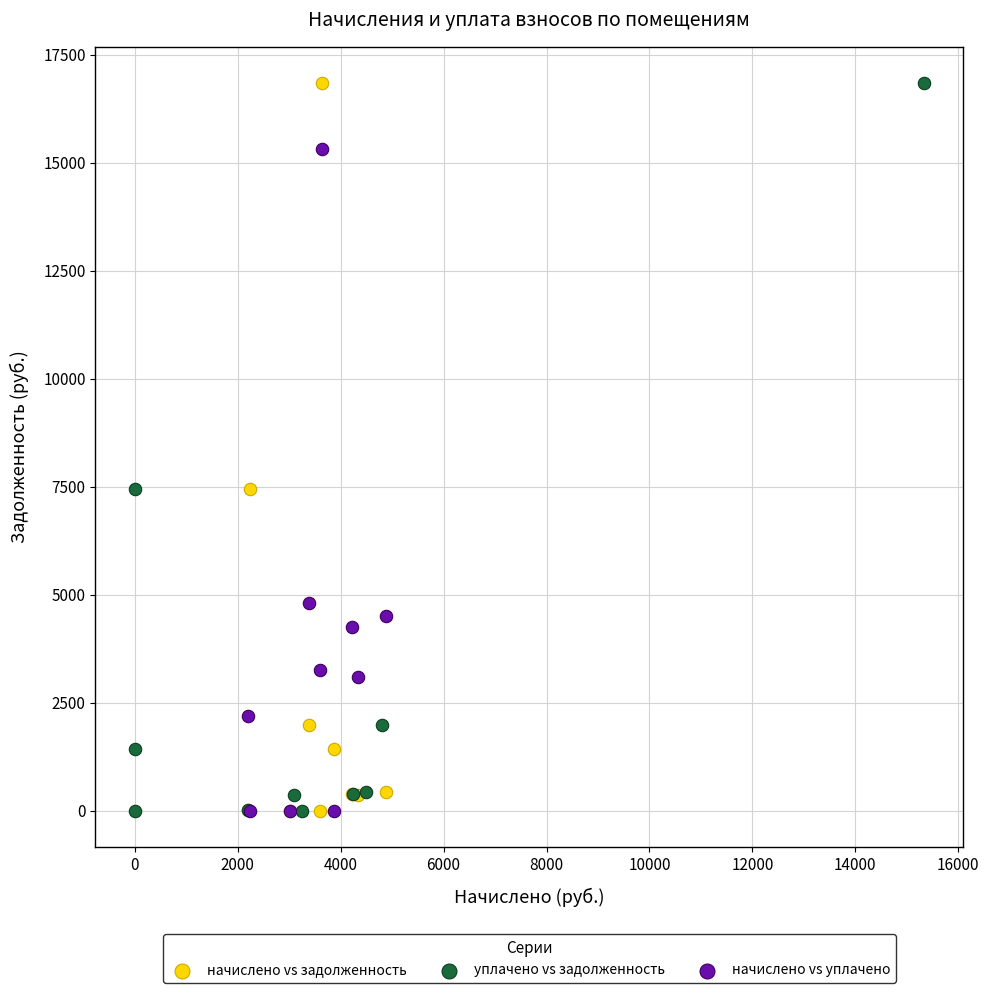

What are all the series names shown in the legend?

начислено vs задолженность, уплачено vs задолженность, начислено vs уплачено